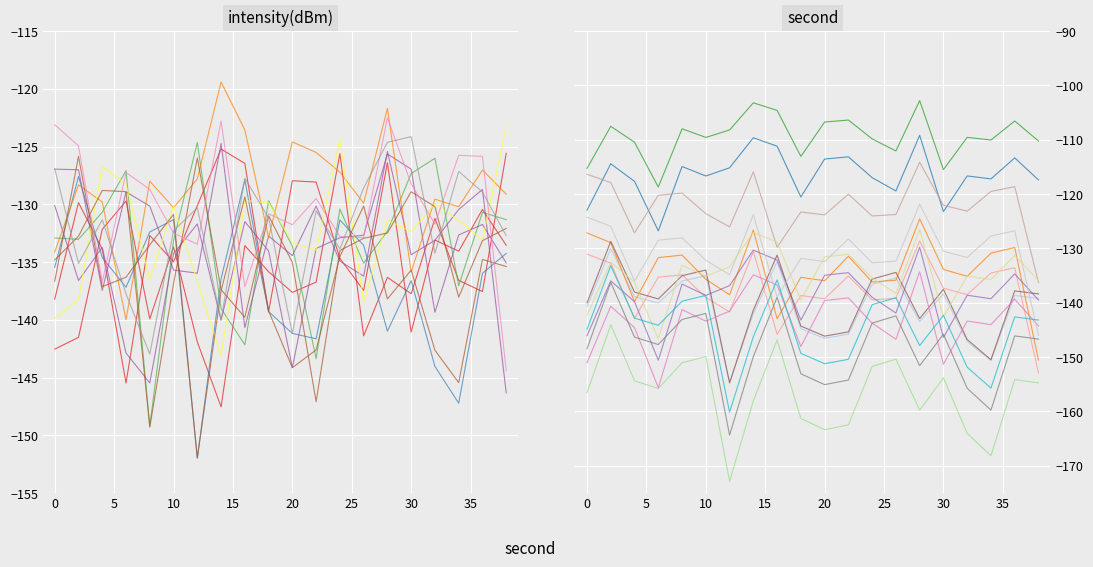

What value does the min2 series have at 32?

-164.0